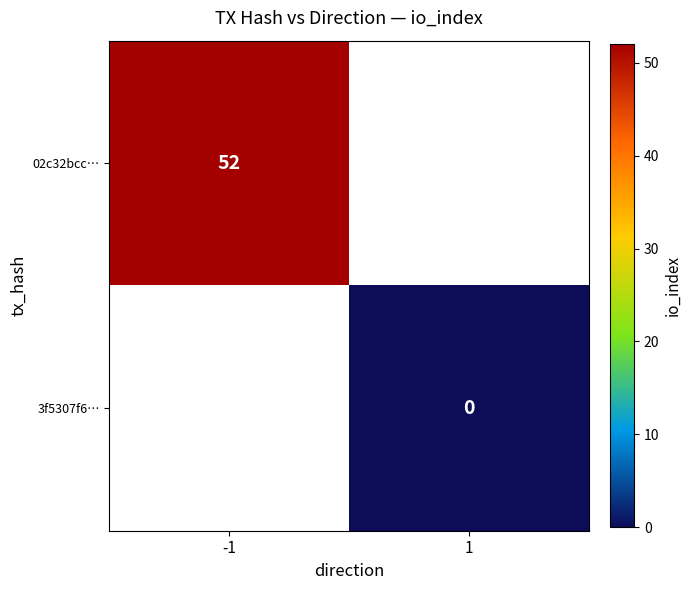

Is it true that 02c32bcc… equals 52 at -1?

True